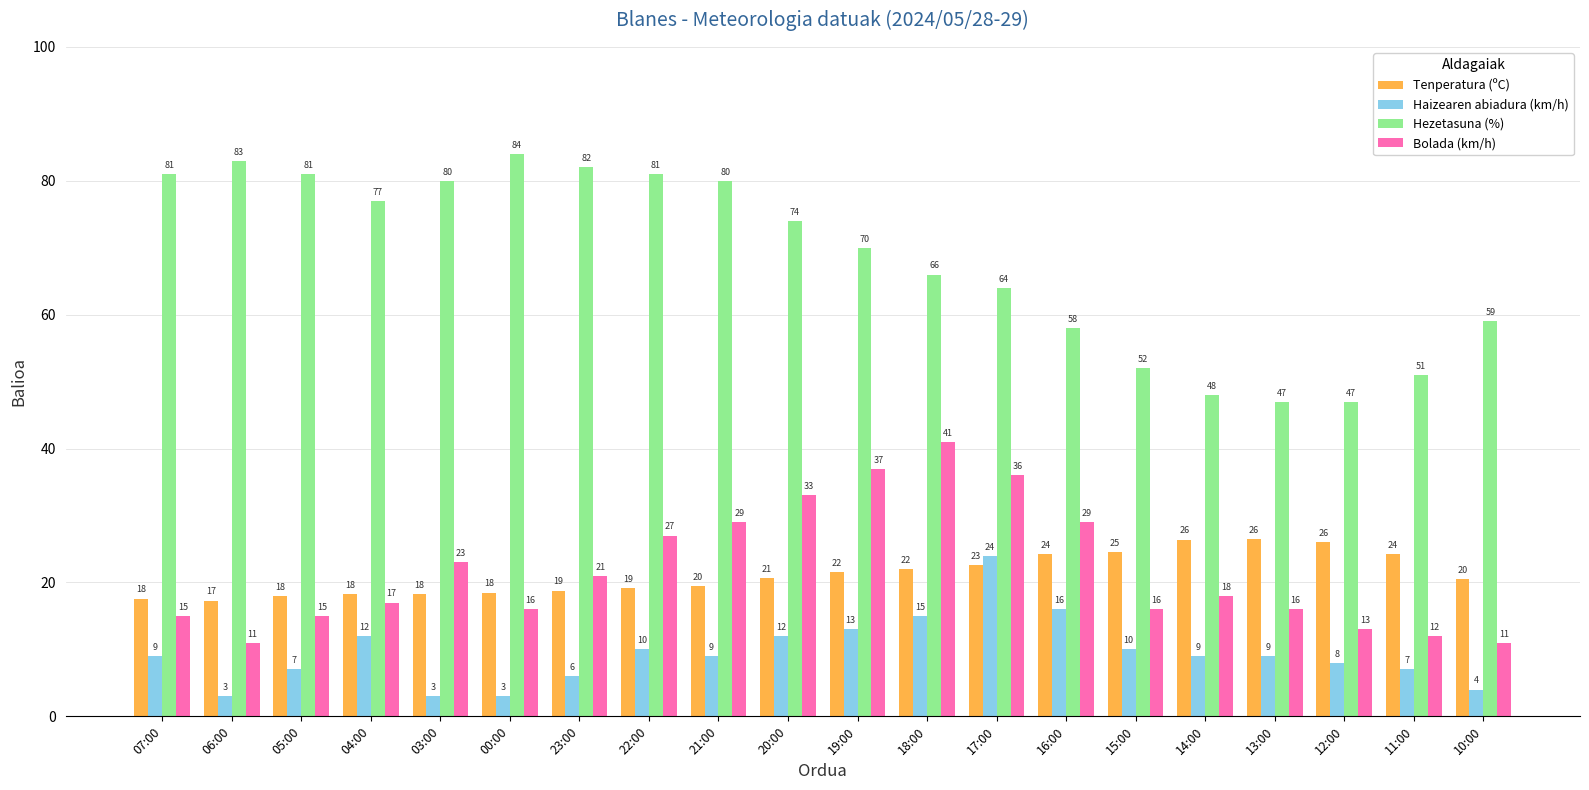

Is the value of Haizearen abiadura (km/h) at 03:00 greater than the value of Bolada (km/h) at 03:00?

No